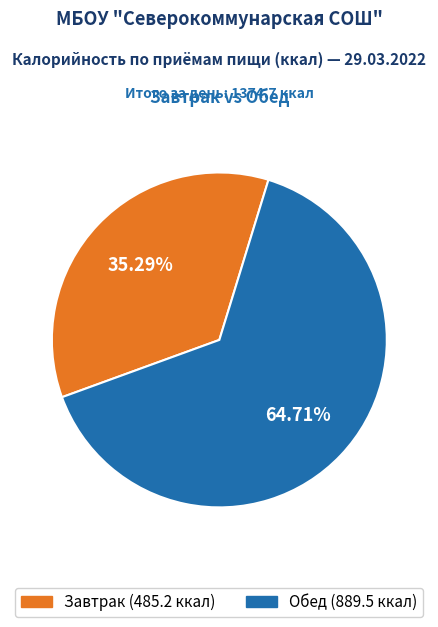

To the nearest percent, what is the difference between the Обед and Завтрак slice percentages?

29%